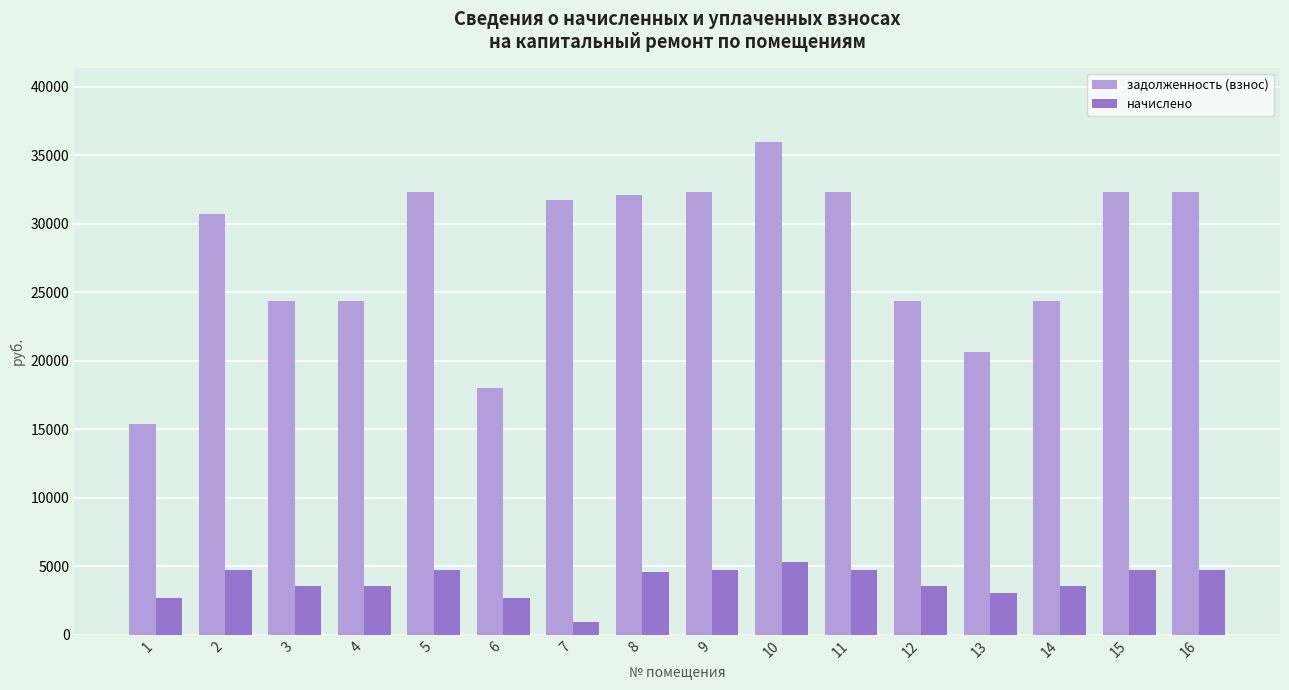

Between 10 and 14, which series saw the biggest shift?

задолженность (взнос)